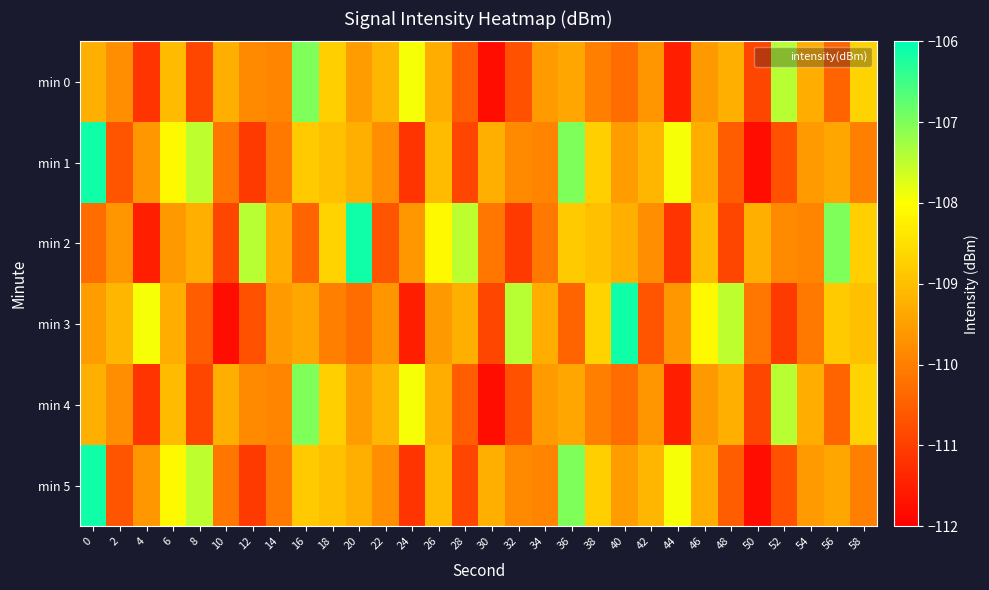

Count the number of data series in this chart.

6